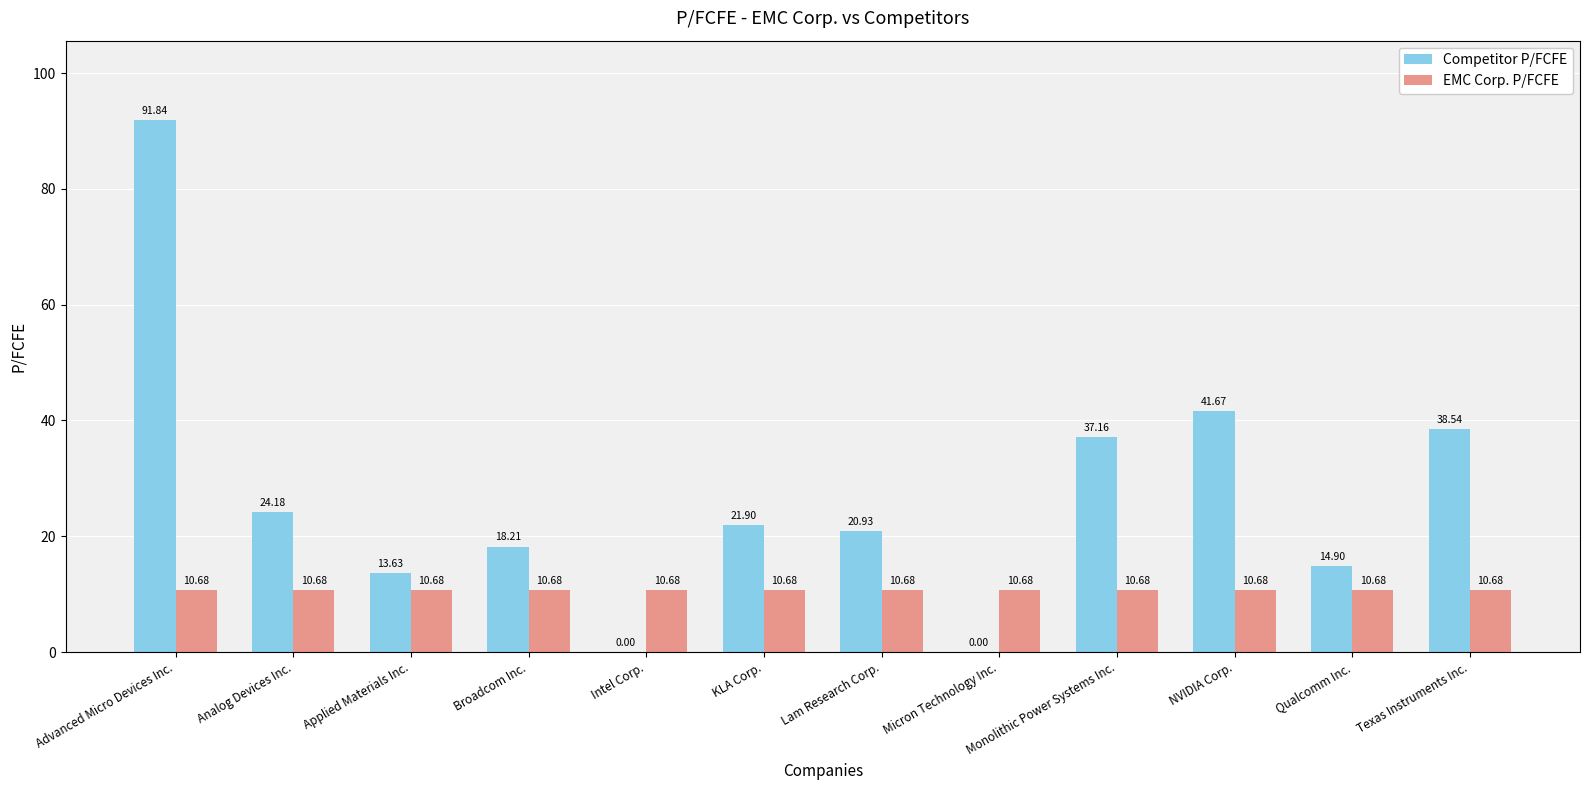

Reading left to right, transcribe all the data shown in this chart.

Competitor P/FCFE: 91.8	24.2	13.6	18.2	0.0	21.9	20.9	0.0	37.2	41.7	14.9	38.5
EMC Corp. P/FCFE: 10.7	10.7	10.7	10.7	10.7	10.7	10.7	10.7	10.7	10.7	10.7	10.7